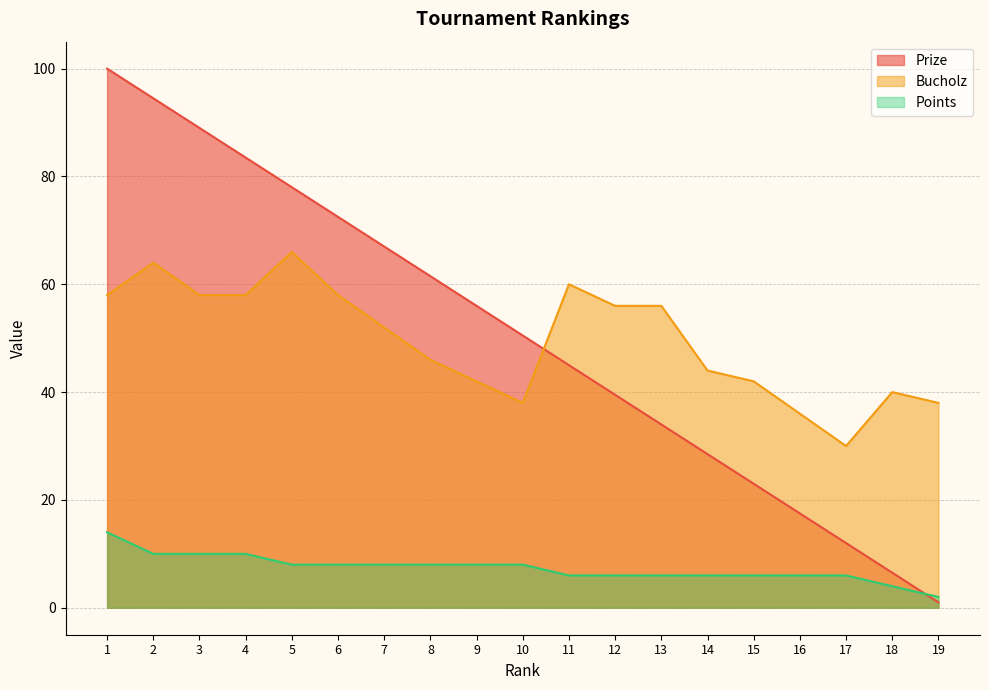

At how many categories does at least one series exceed 32?

18